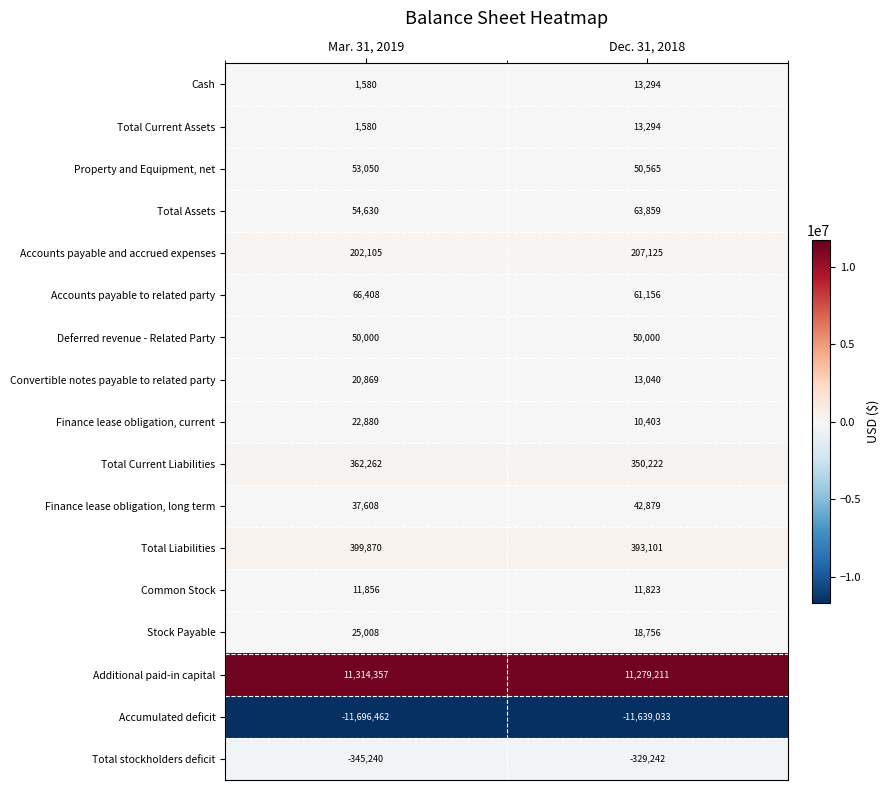

Rank the categories by Convertible notes payable to related party value from lowest to highest.

Dec. 31, 2018, Mar. 31, 2019